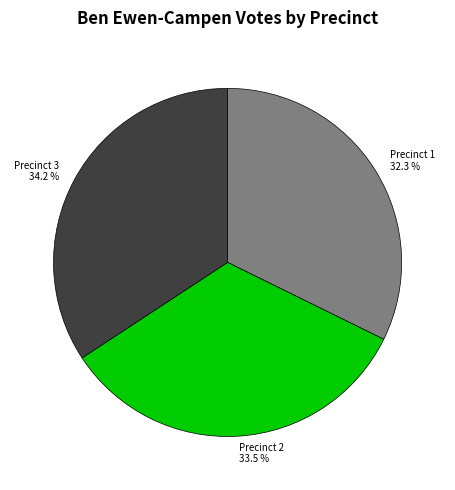

True or false: Precinct 3 accounts for 29% of the total.

False